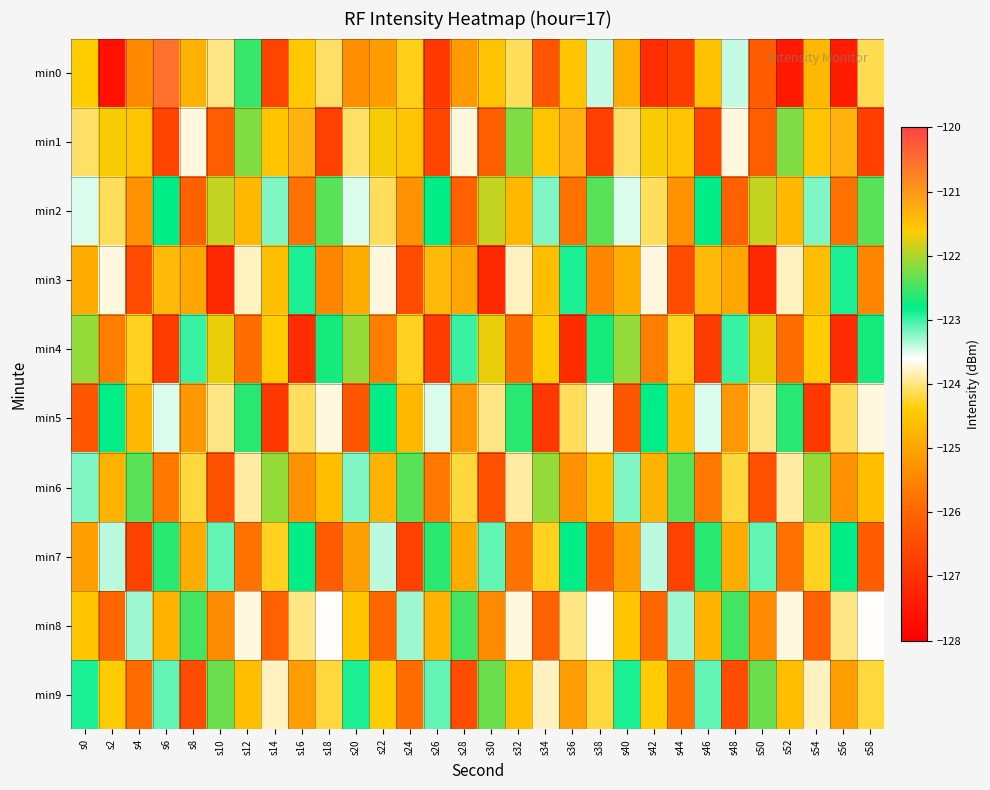

Rank the series at s34 from highest to lowest value.

min6, min2, min9, min7, min4, min1, min3, min8, min0, min5